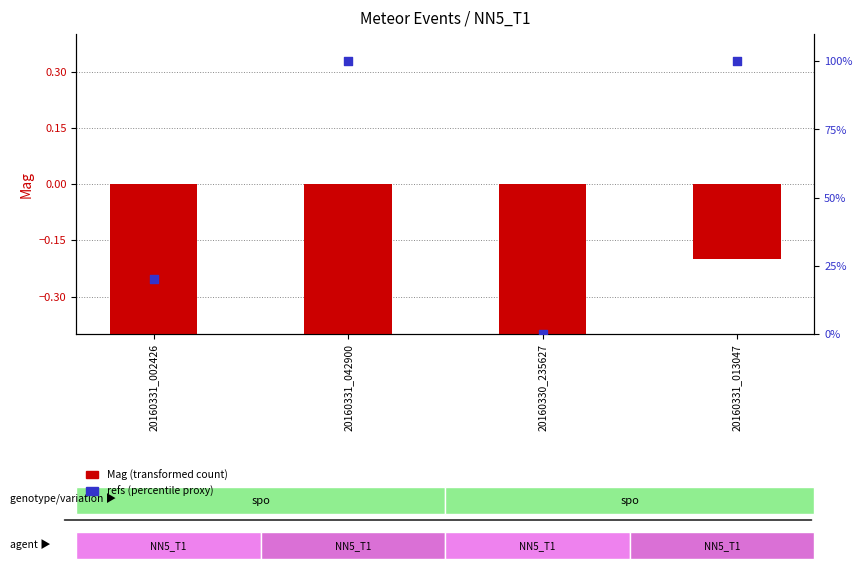

What are all the series names shown in the legend?

Mag (transformed count), refs (percentile proxy)